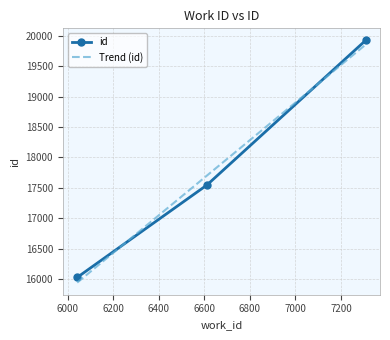

Reading left to right, list all the values displayed in this chart.

16026	17544	19924